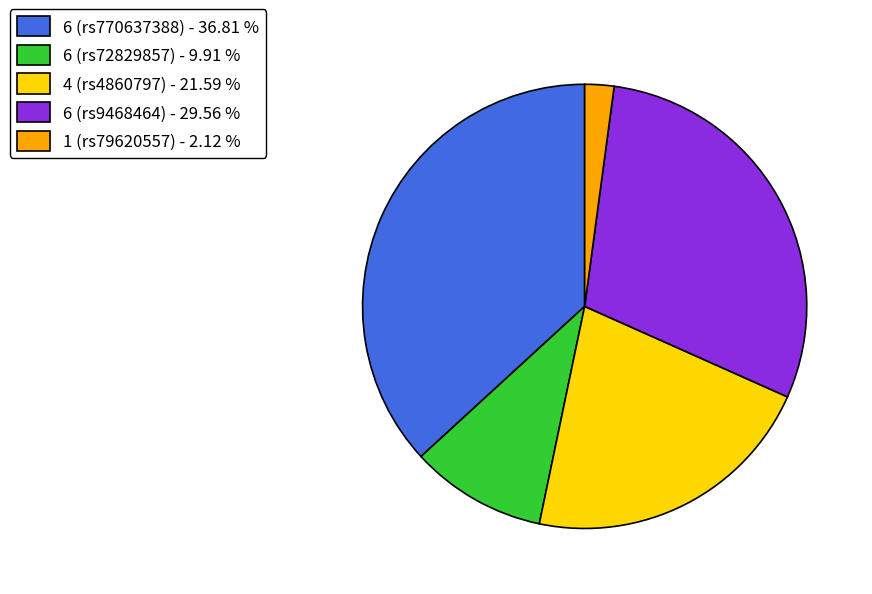

Is the sum of 6 (rs9468464) - 29.56 % and 6 (rs770637388) - 36.81 % greater than half?

Yes